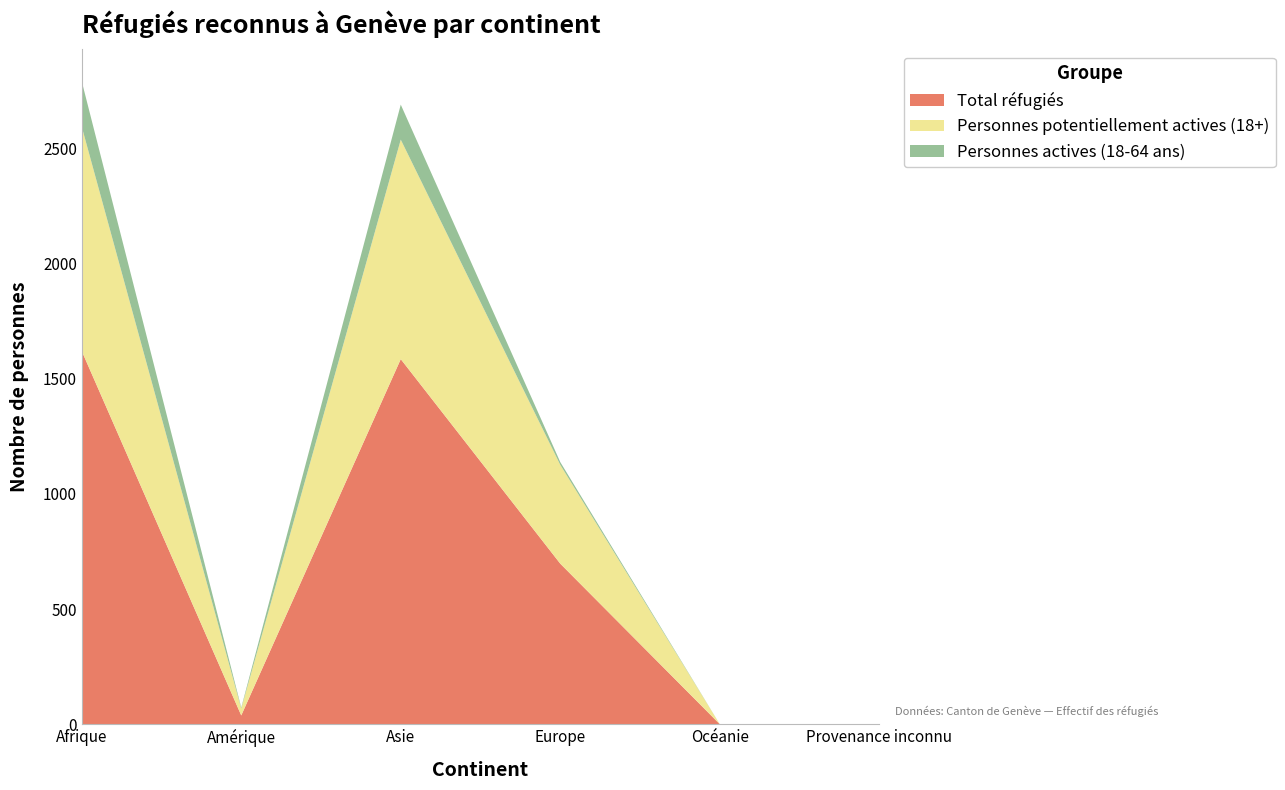

Reading left to right, what are all the values shown in this chart?

Personnes actives (18-64 ans): 197	4	152	12	0	0
Personnes potentiellement actives (18+): 974	30	953	429	0	0
Total réfugiés: 1620	38	1585	697	0	0